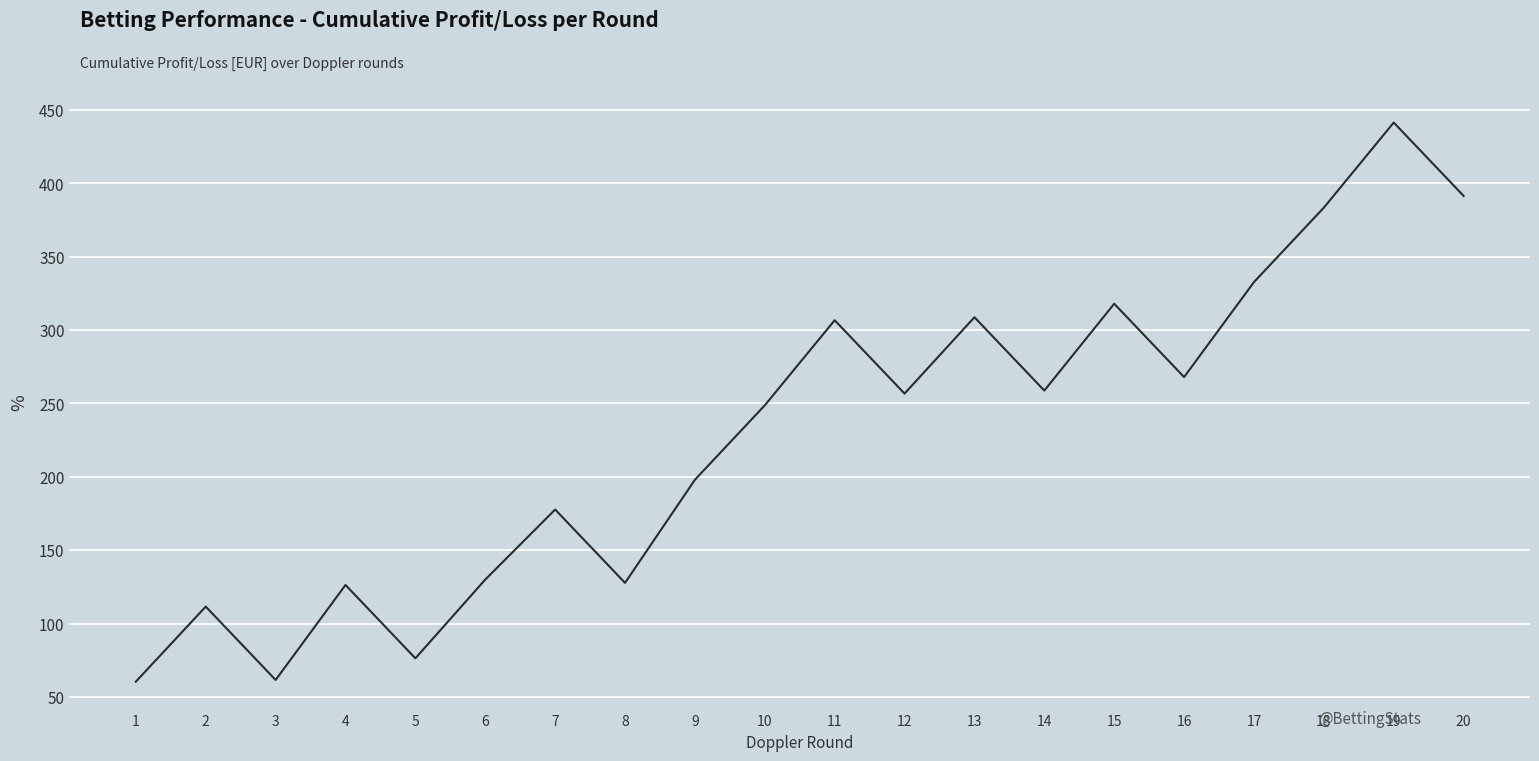

Between 13 and 1, which is larger?

13